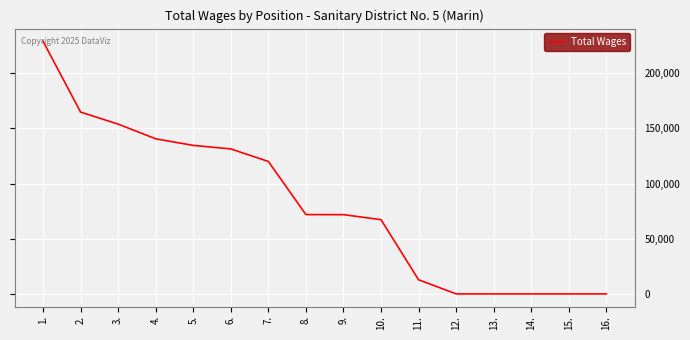

What position from the left is 11.?

11